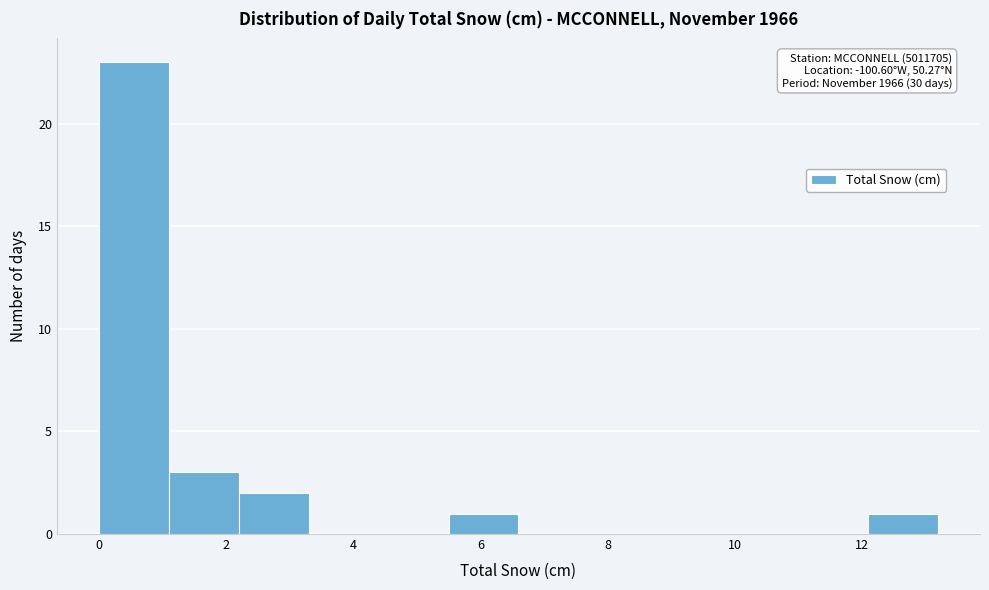

Over which range of the x-axis is the bar tallest?

0.0 to 1.1